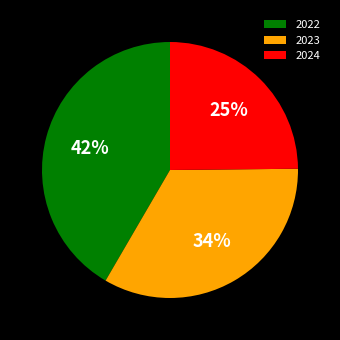

To the nearest percent, what is the average slice percentage?

33%